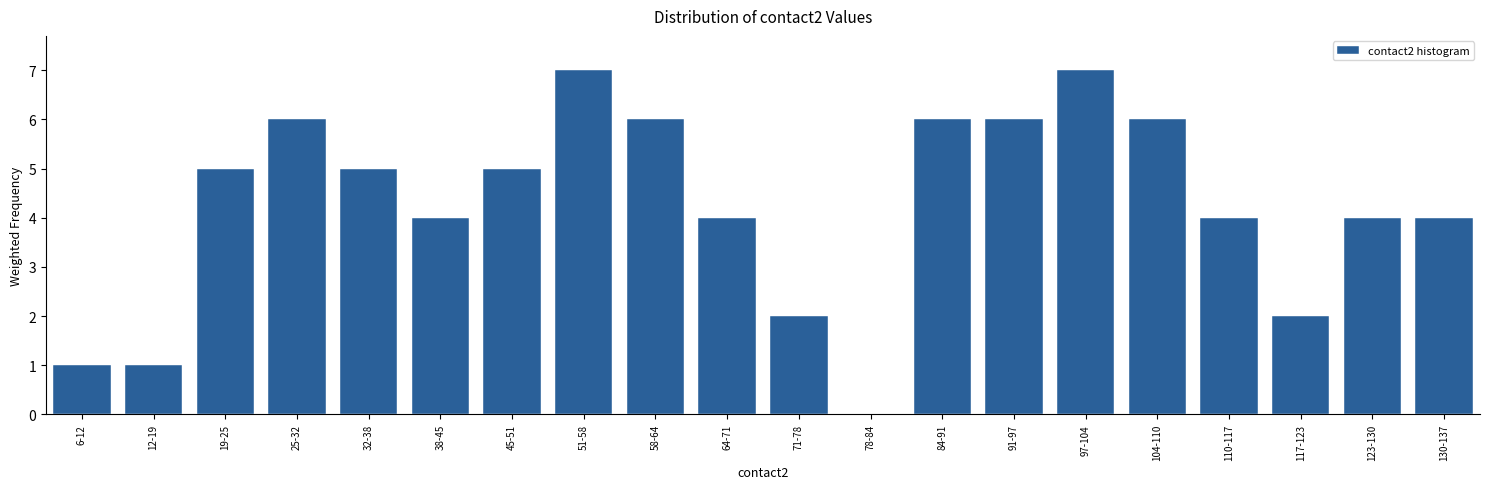

Reading left to right, transcribe all the data shown in this chart.

6-12=1	12-19=1	19-25=5	25-32=6	32-38=5	38-45=4	45-51=5	51-58=7	58-64=6	64-71=4	71-78=2	78-84=0	84-91=6	91-97=6	97-104=7	104-110=6	110-117=4	117-123=2	123-130=4	130-137=4